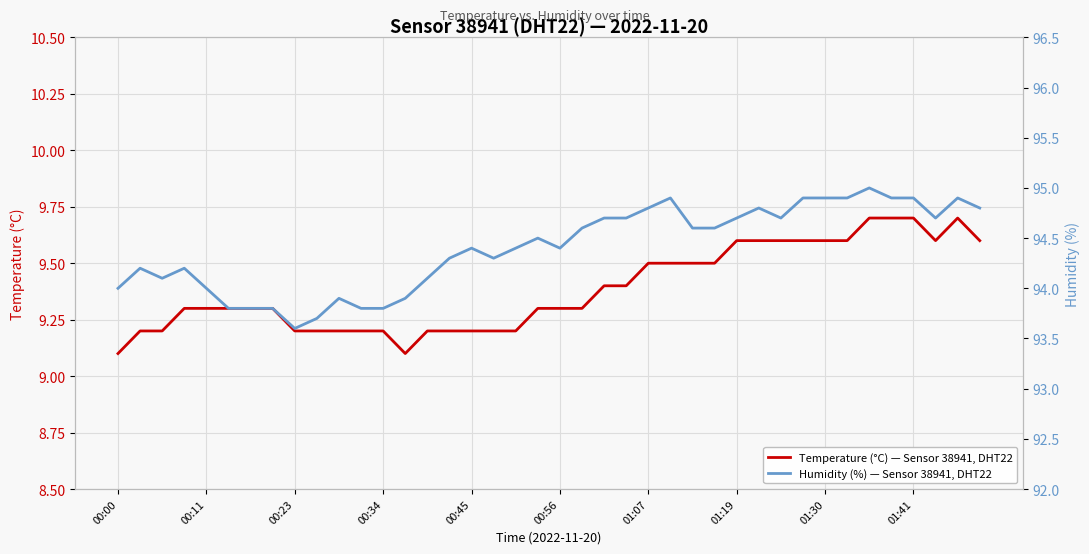

Which series has the largest total across all categories?

Humidity (%) — Sensor 38941, DHT22